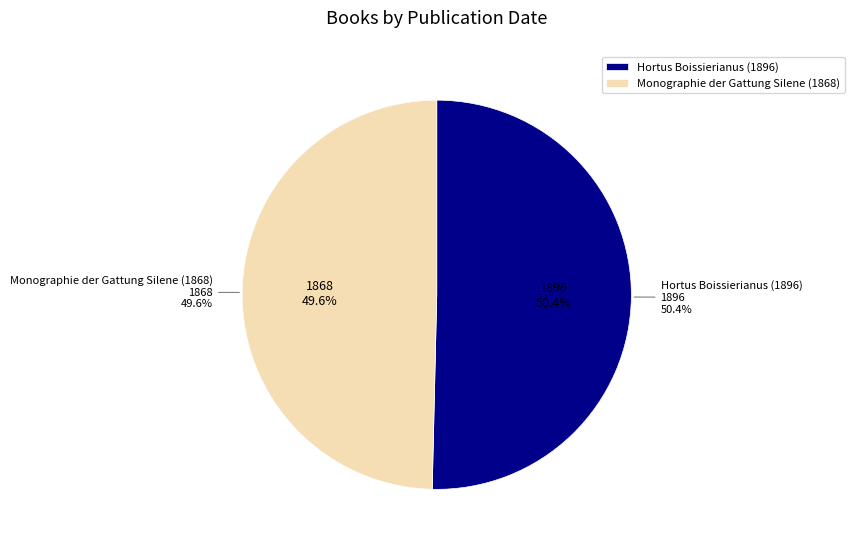

What is the smallest slice in the pie chart?

Monographie der Gattung Silene (1868)